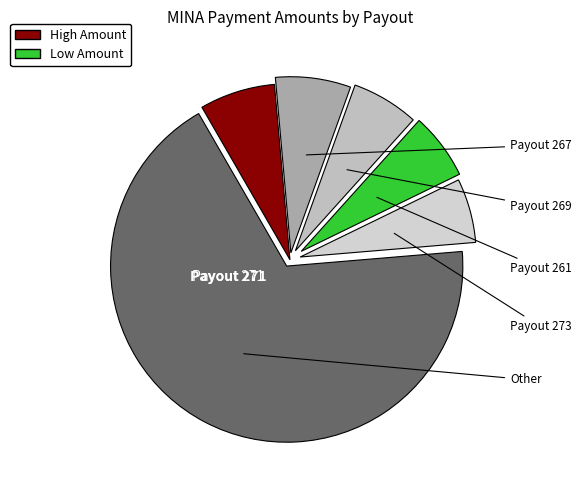

Does Payout 261 account for over 50% of the chart?

No